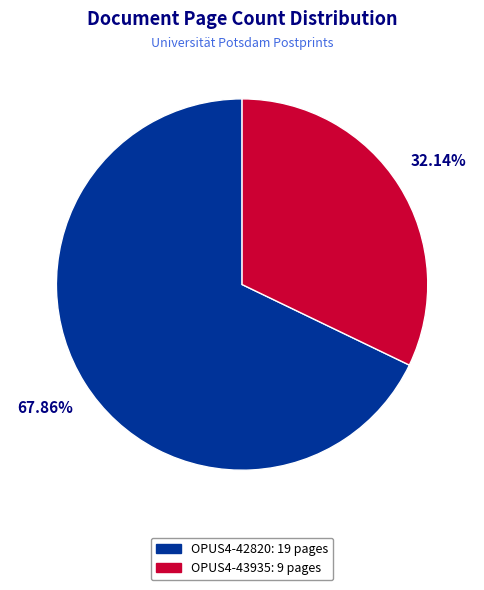

Which has a higher value, OPUS4-42820 or OPUS4-43935?

OPUS4-42820